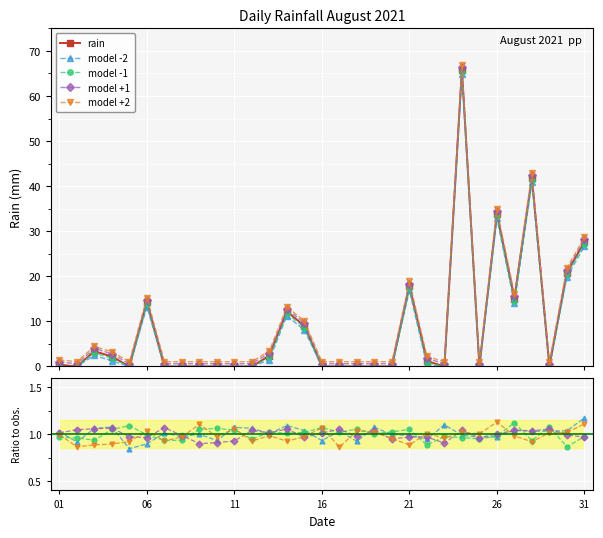

What is the greatest value displayed?

66.9